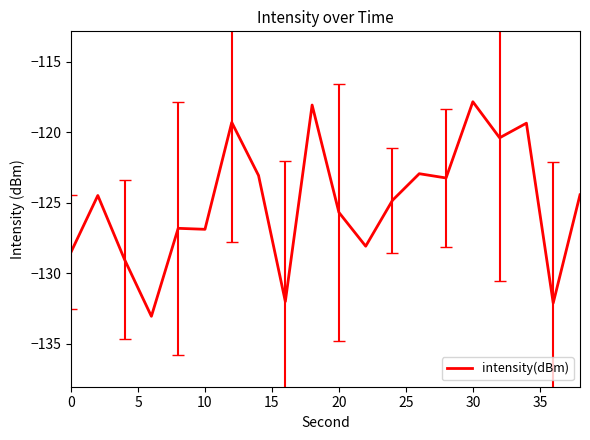

What is the greatest value displayed?

-117.8